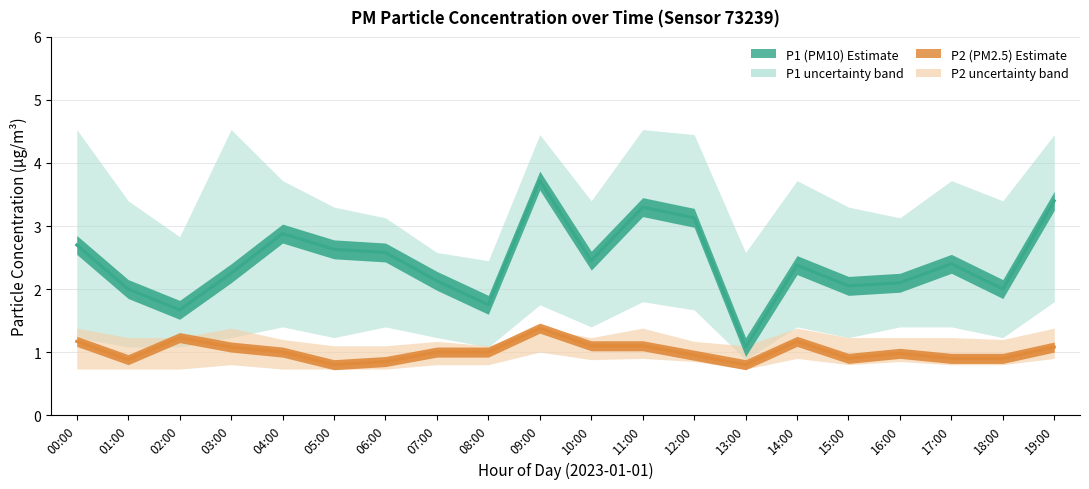

What is the difference between the maximum and minimum values in the P1 (PM10) Estimate series?

2.6